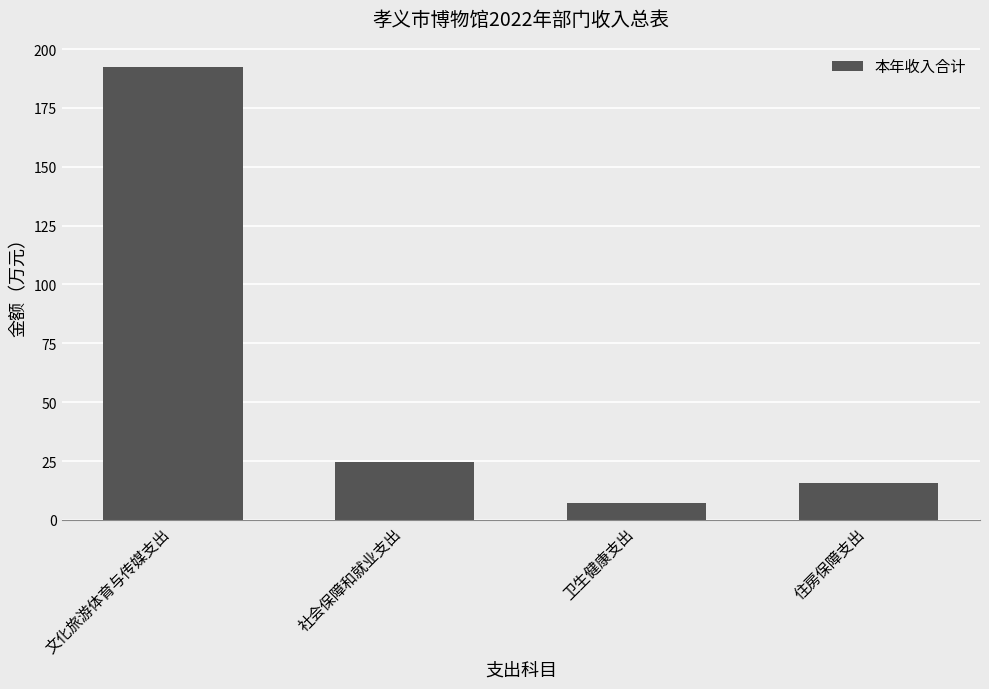

What is the change in value from 卫生健康支出 to 住房保障支出?

+8.4